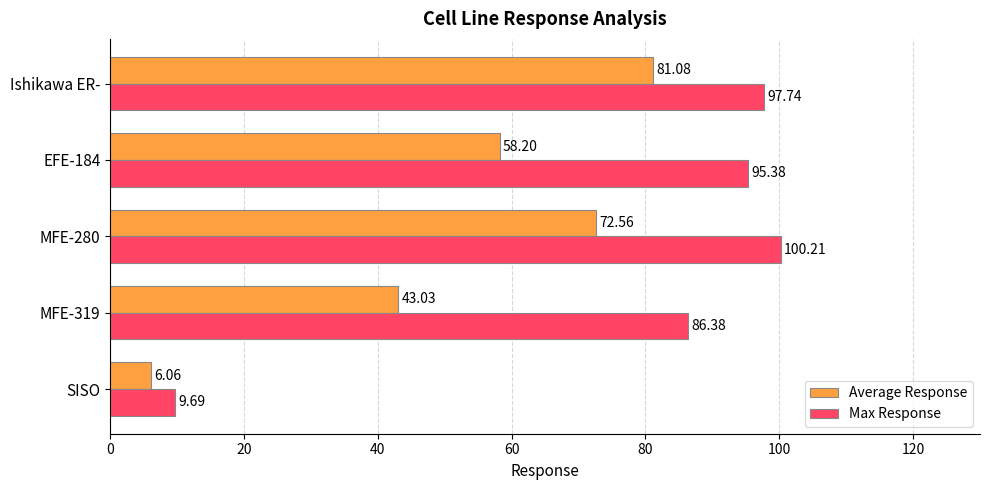

List the labels in order of Max Response value, largest first.

MFE-280, Ishikawa ER-, EFE-184, MFE-319, SISO